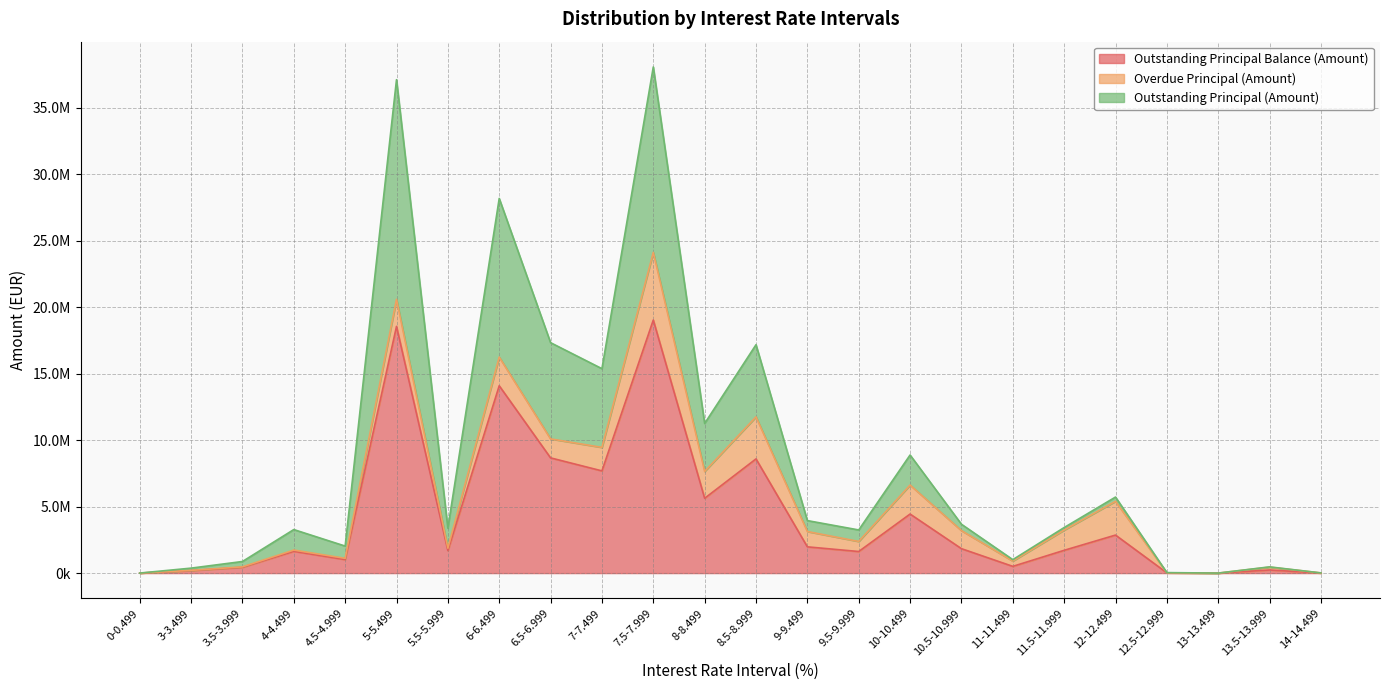

Does the chart have visible grid lines?

Yes